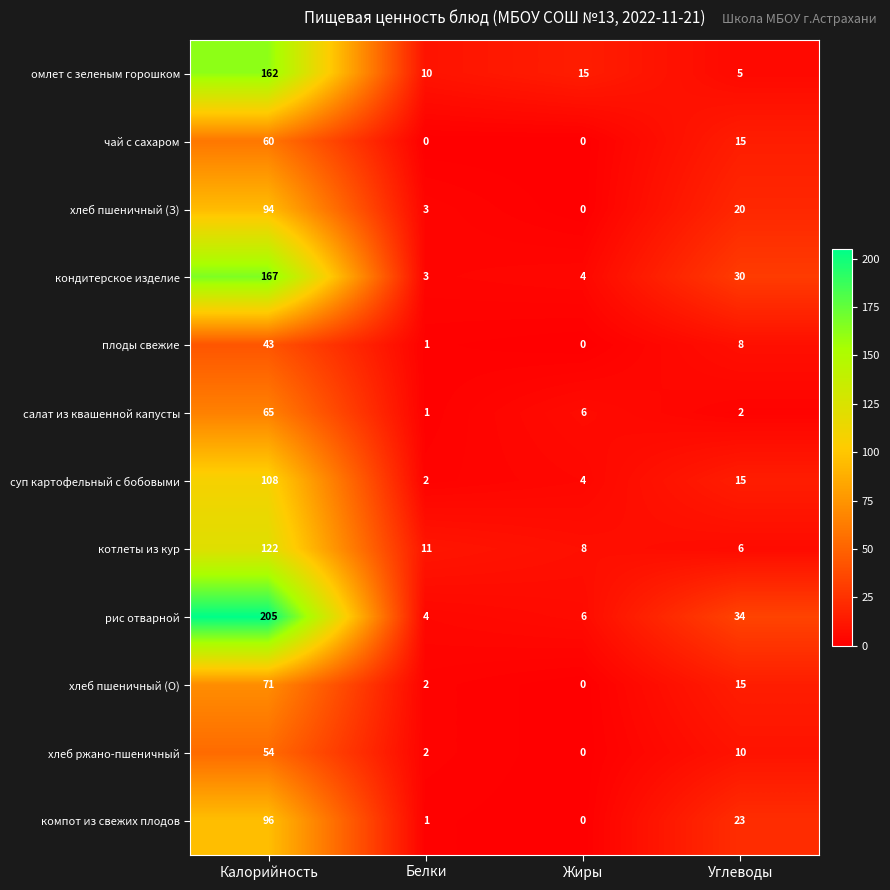

Which category has the highest value across all series?

Калорийность